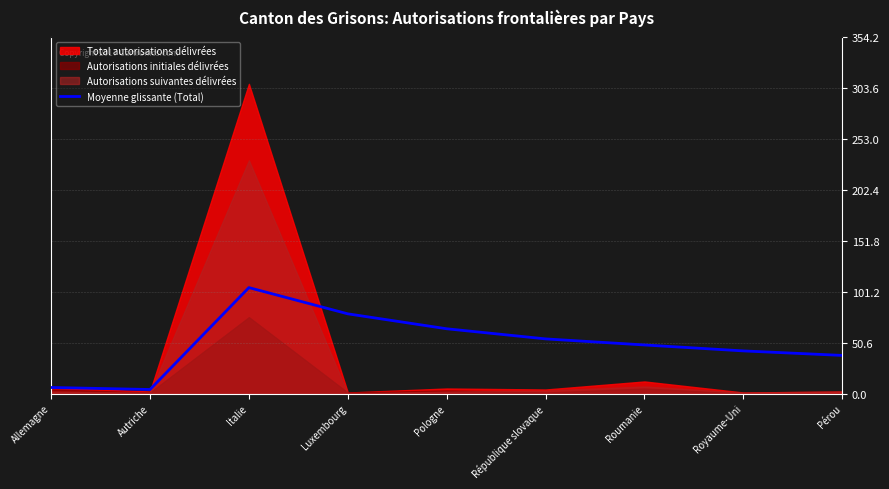

What is the ratio of the value at Autriche to the value at République slovaque?

0.1